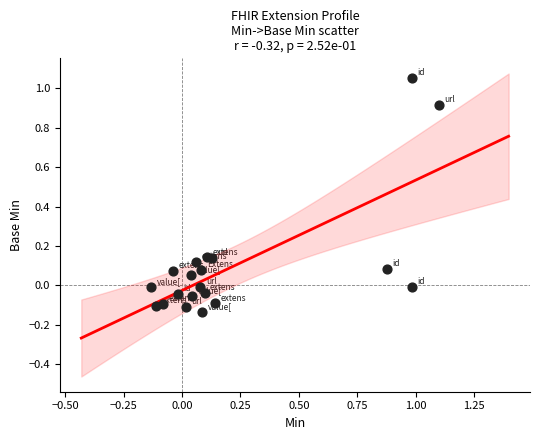

What is the range of Y values (max minus min)?

1.2